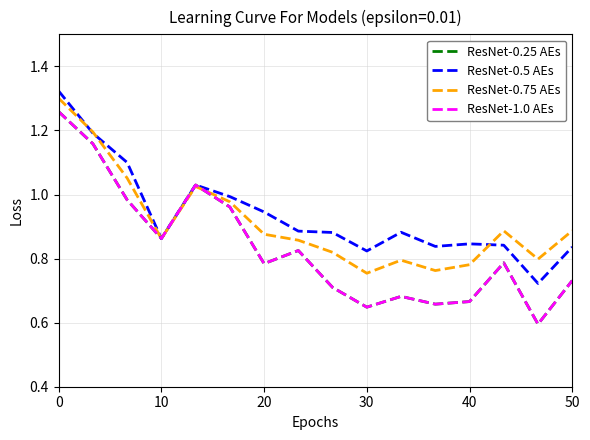

Which series has the largest range (max minus min)?

ResNet-1.0 AEs